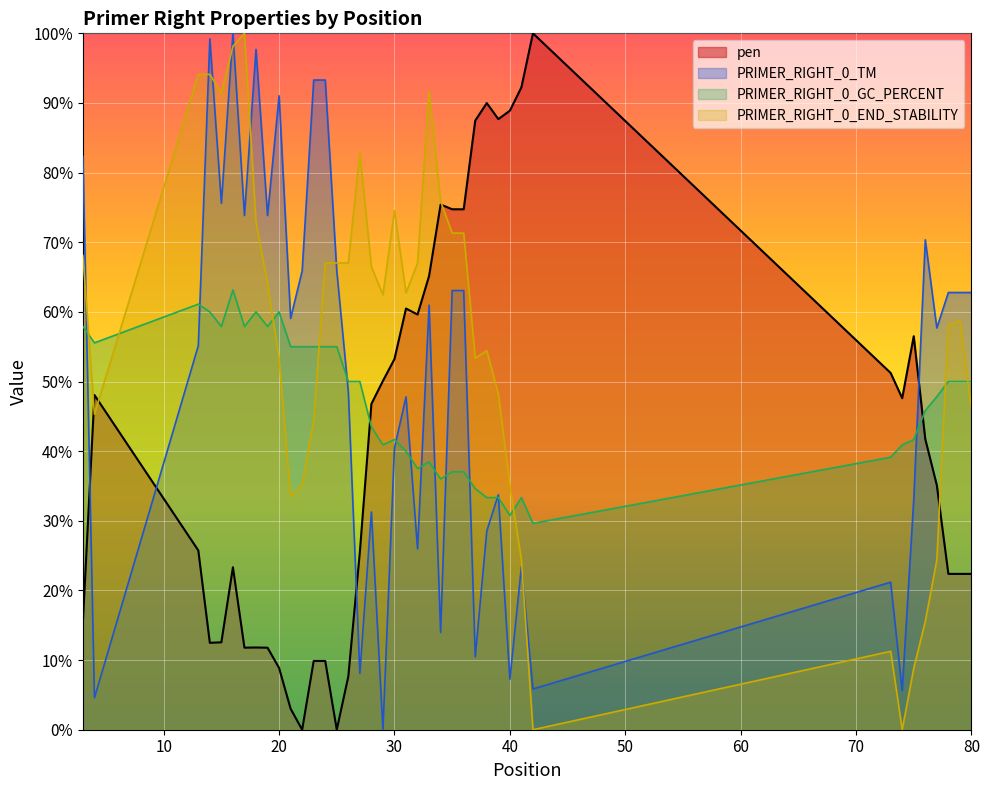

At how many categories does at least one series exceed 58?

35